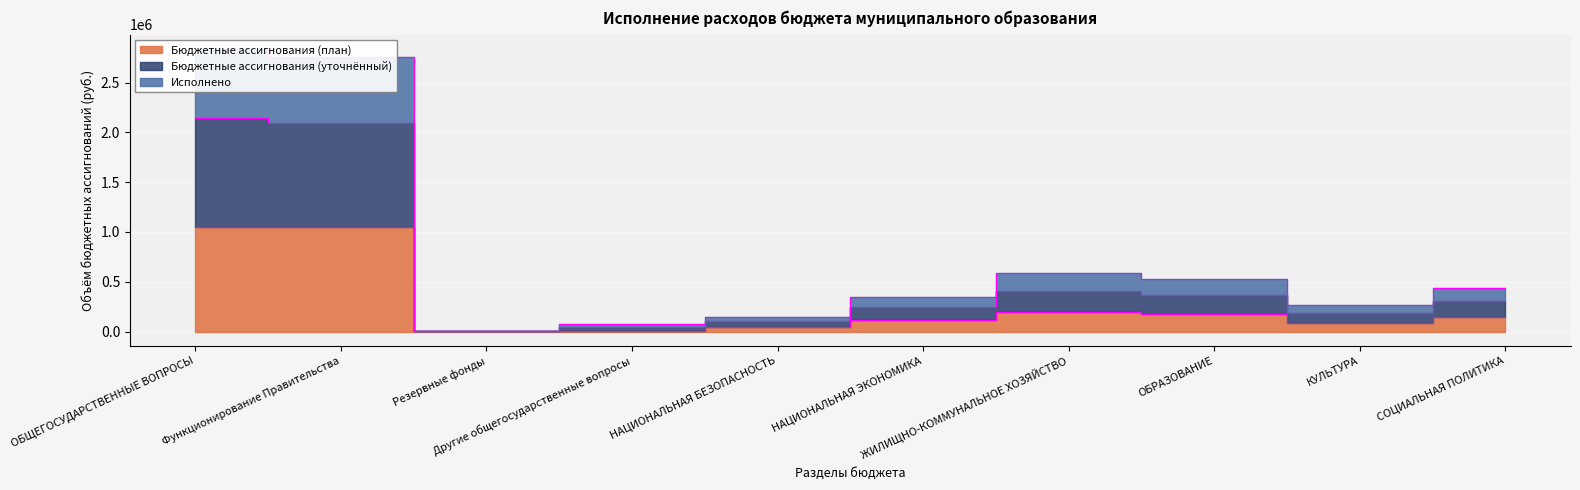

Which category has the highest value in the Бюджетные ассигнования (план) series?

ОБЩЕГОСУДАРСТВЕННЫЕ ВОПРОСЫ